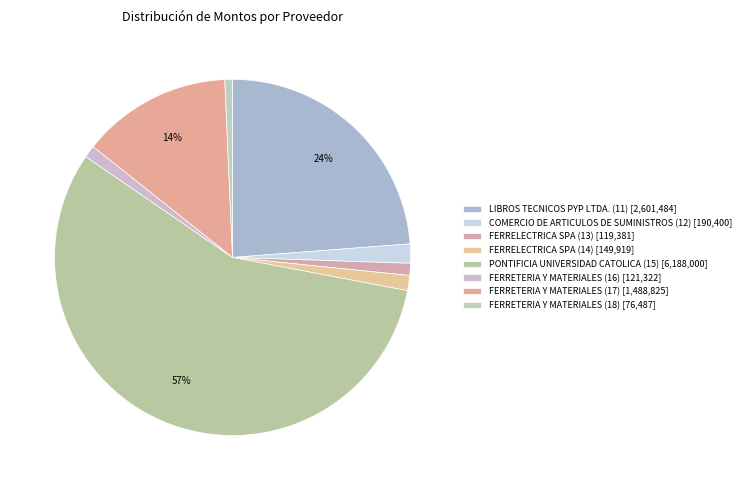

To the nearest percent, what is the difference between the FERRETERIA Y MATERIALES (18) and FERRETERIA Y MATERIALES (17) slice percentages?

13%